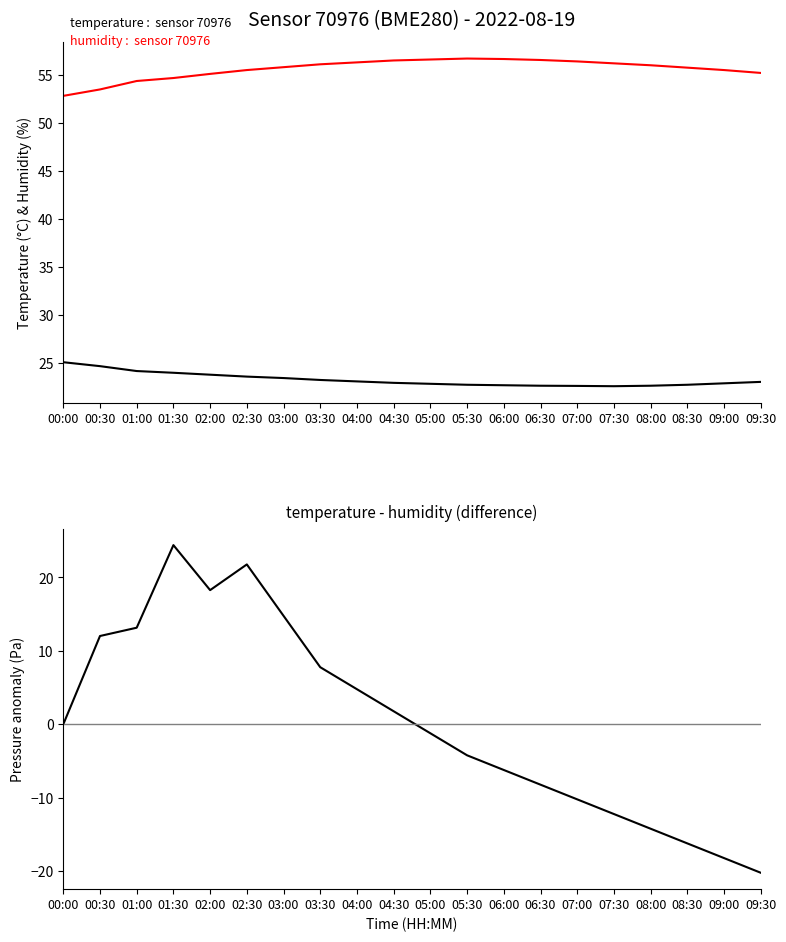

Reading left to right, what are all the values shown in this chart?

temperature: 00:00=25.1	00:30=24.6	01:00=24.1	01:30=23.9	02:00=23.8	02:30=23.6	03:00=23.4	03:30=23.2	04:00=23.1	04:30=22.9	05:00=22.8	05:30=22.7	06:00=22.6	06:30=22.6	07:00=22.6	07:30=22.6	08:00=22.6	08:30=22.7	09:00=22.9	09:30=23.0
humidity: 00:00=52.8	00:30=53.5	01:00=54.4	01:30=54.7	02:00=55.1	02:30=55.5	03:00=55.8	03:30=56.1	04:00=56.3	04:30=56.5	05:00=56.6	05:30=56.7	06:00=56.6	06:30=56.5	07:00=56.4	07:30=56.2	08:00=56.0	08:30=55.8	09:00=55.5	09:30=55.2
pressure anomaly: 00:00=0.0	00:30=12.0	01:00=13.2	01:30=24.4	02:00=18.3	02:30=21.8	03:00=14.8	03:30=7.8	04:00=4.8	04:30=1.8	05:00=-1.2	05:30=-4.2	06:00=-6.2	06:30=-8.2	07:00=-10.2	07:30=-12.2	08:00=-14.2	08:30=-16.2	09:00=-18.2	09:30=-20.2